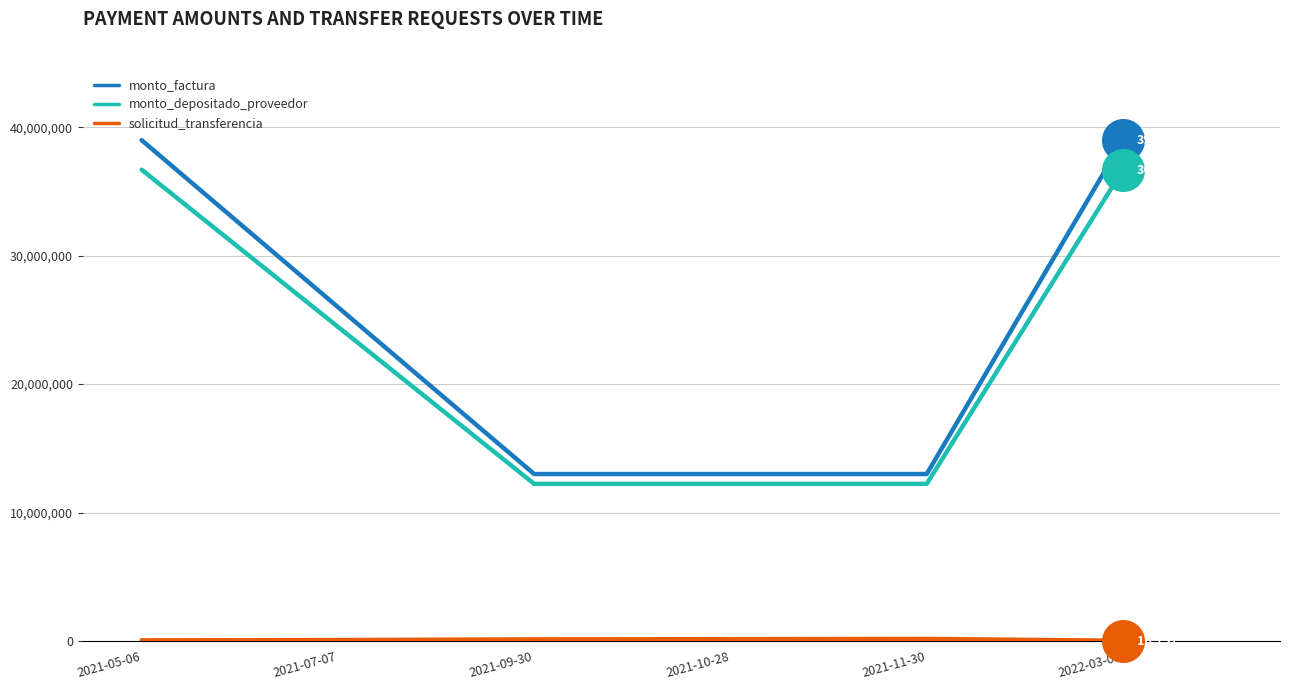

Between 2021-07-07 and 2021-09-30, which series saw the biggest shift?

monto_factura